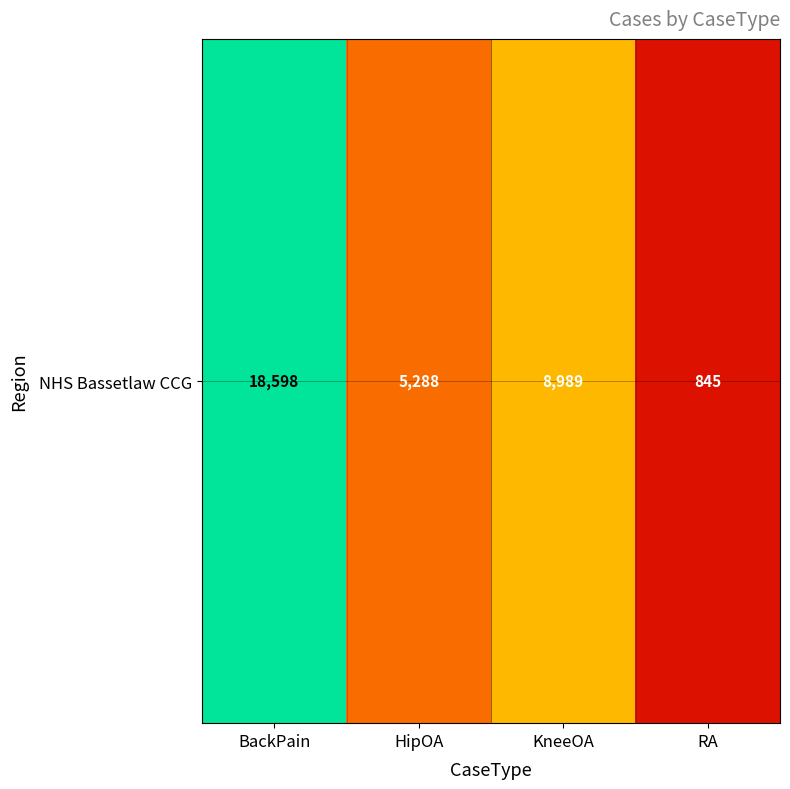

Between RA and KneeOA, which is larger?

KneeOA